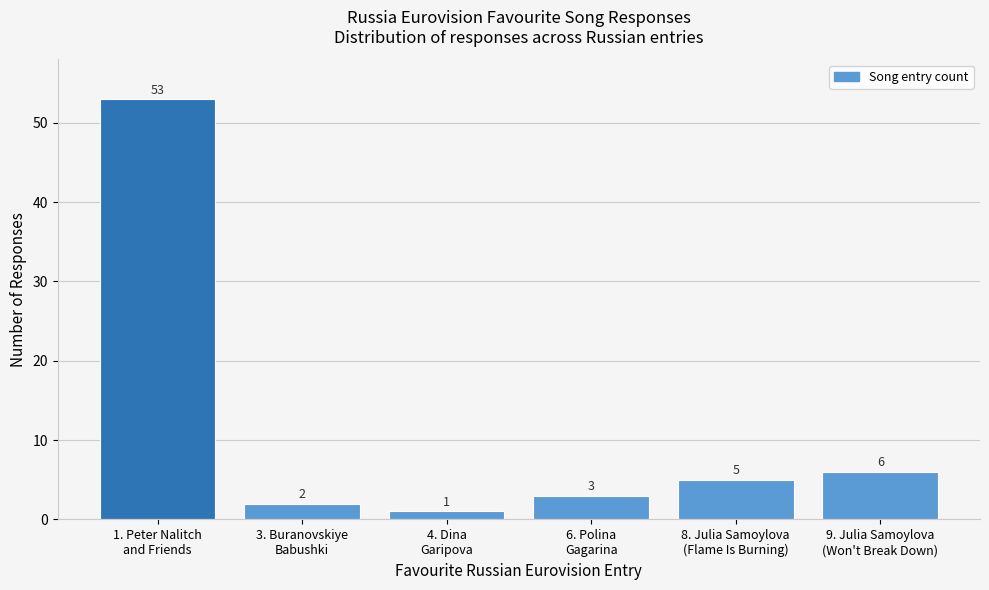

Reading left to right, extract all data points from this chart.

53	2	1	3	5	6